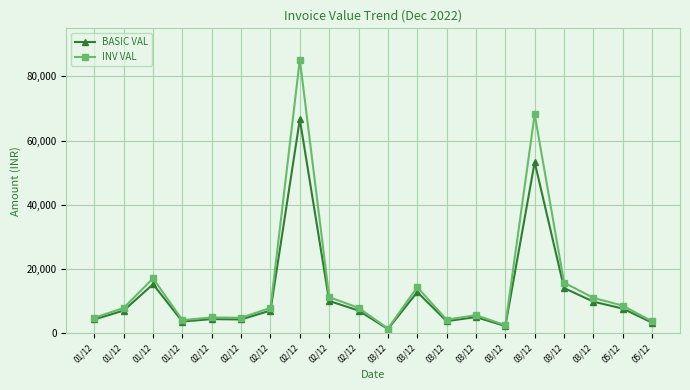

What is the value of the INV VAL point at the 7th from the left?

4872.0